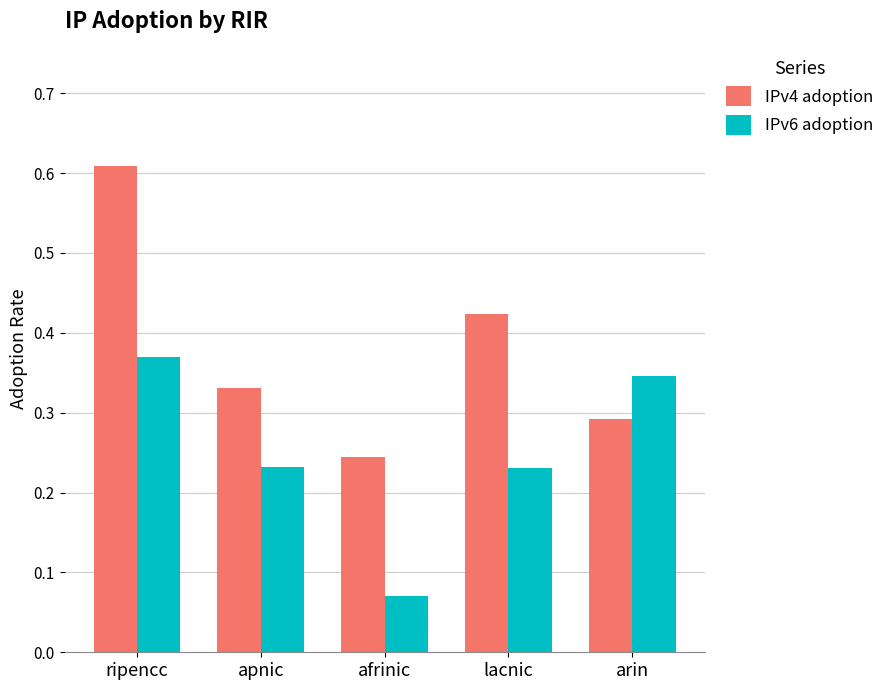

Which category has the lowest value across all series?

afrinic